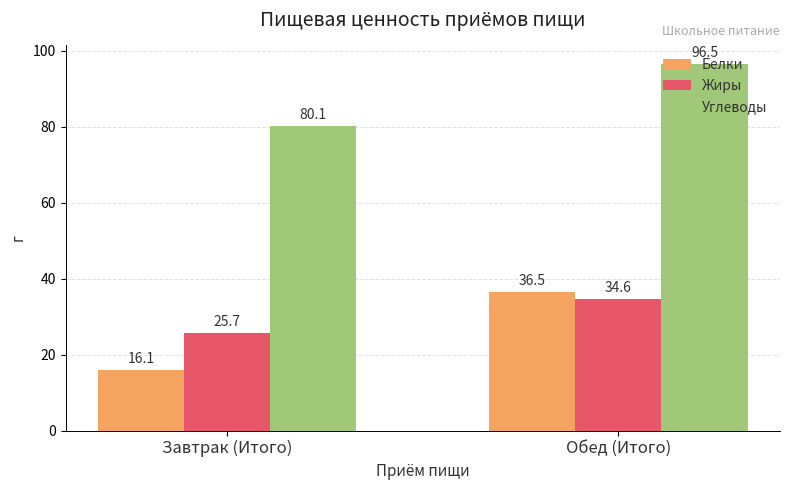

What is the difference between the maximum and minimum values in the Жиры series?

8.9